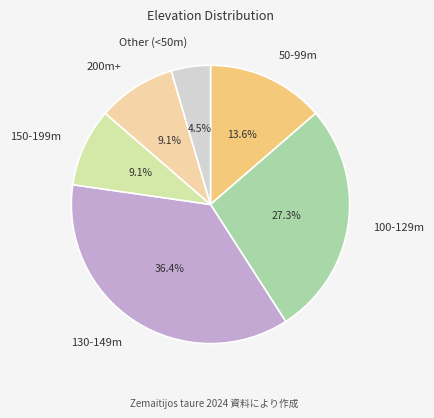

Which category has the biggest portion of the pie?

130-149m